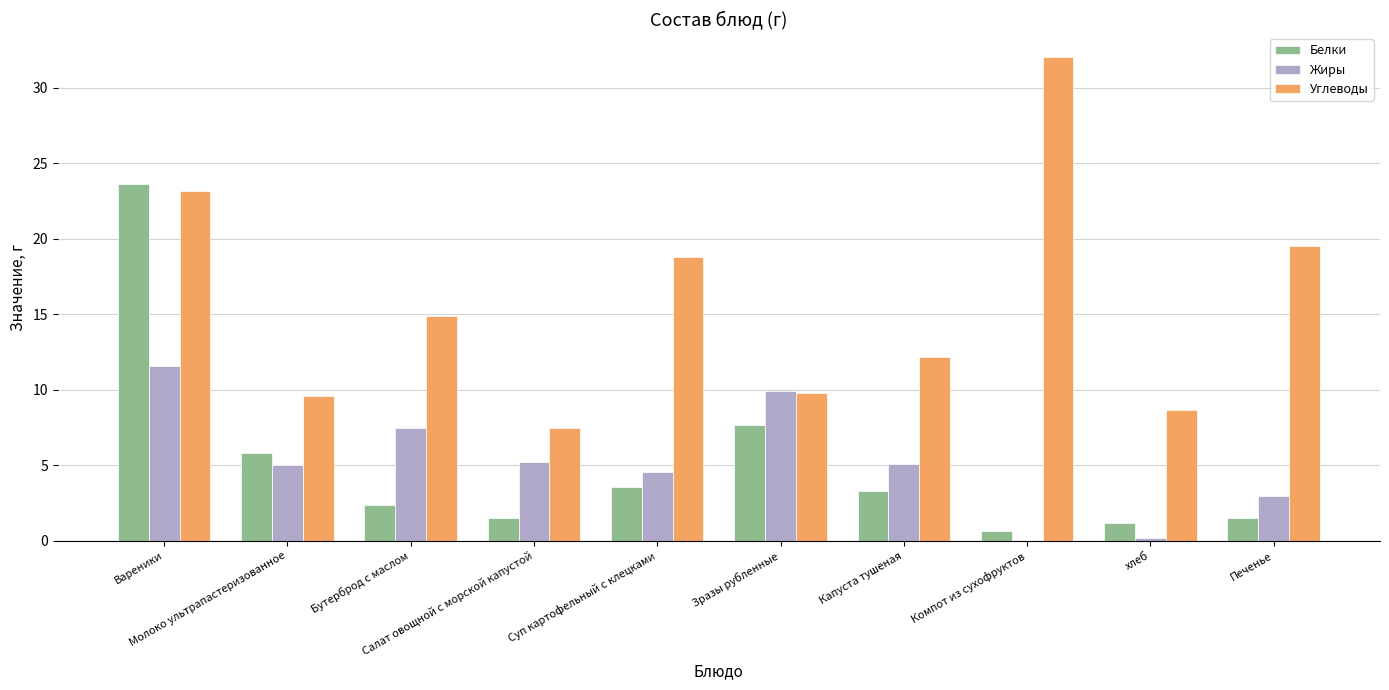

Is the value of Белки at Капуста тушеная greater than the value of Углеводы at Салат овощной с морской капустой?

No